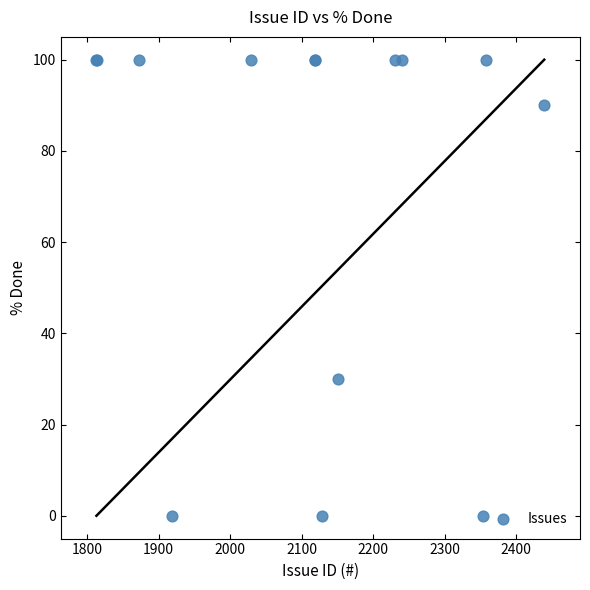

What Y value in the scatter plot is closest to 50?

30